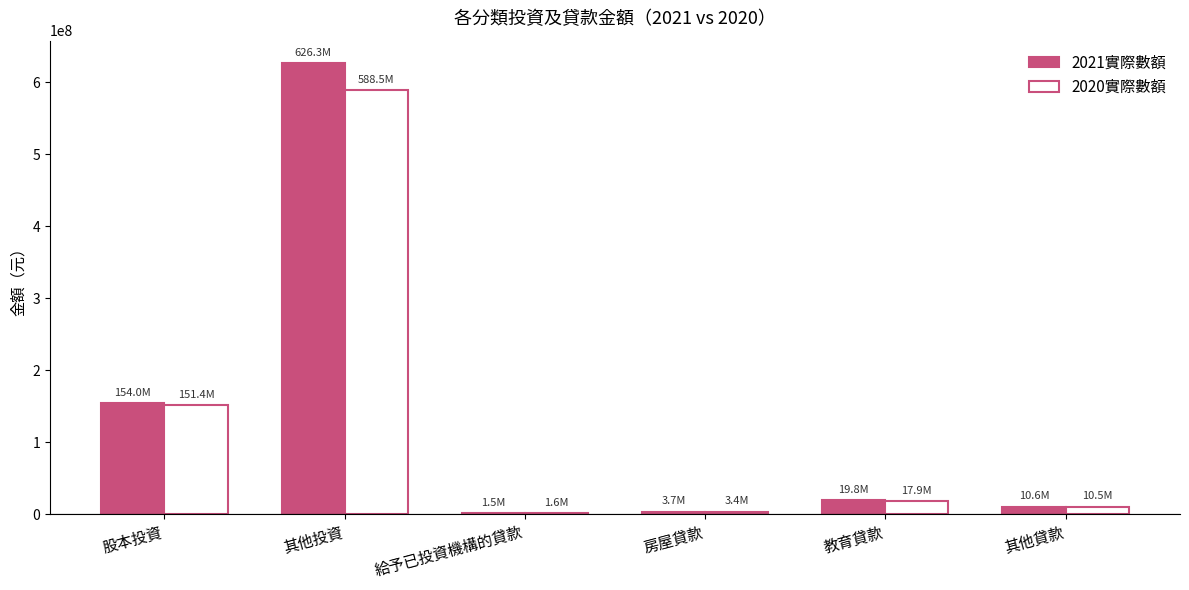

Count the number of data series in this chart.

2